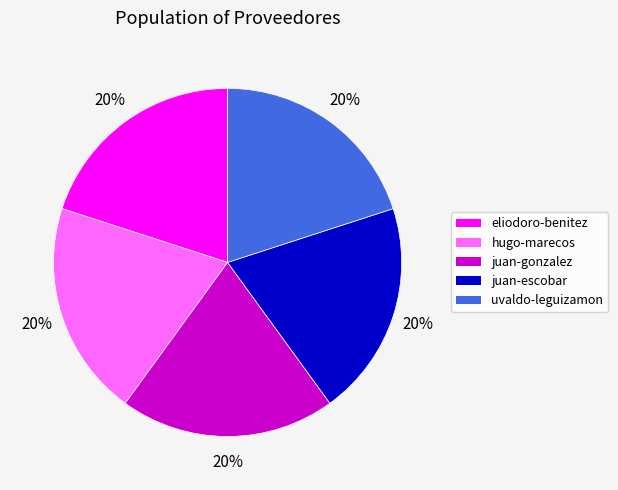

Is it true that juan-gonzalez is 20% of the pie?

True